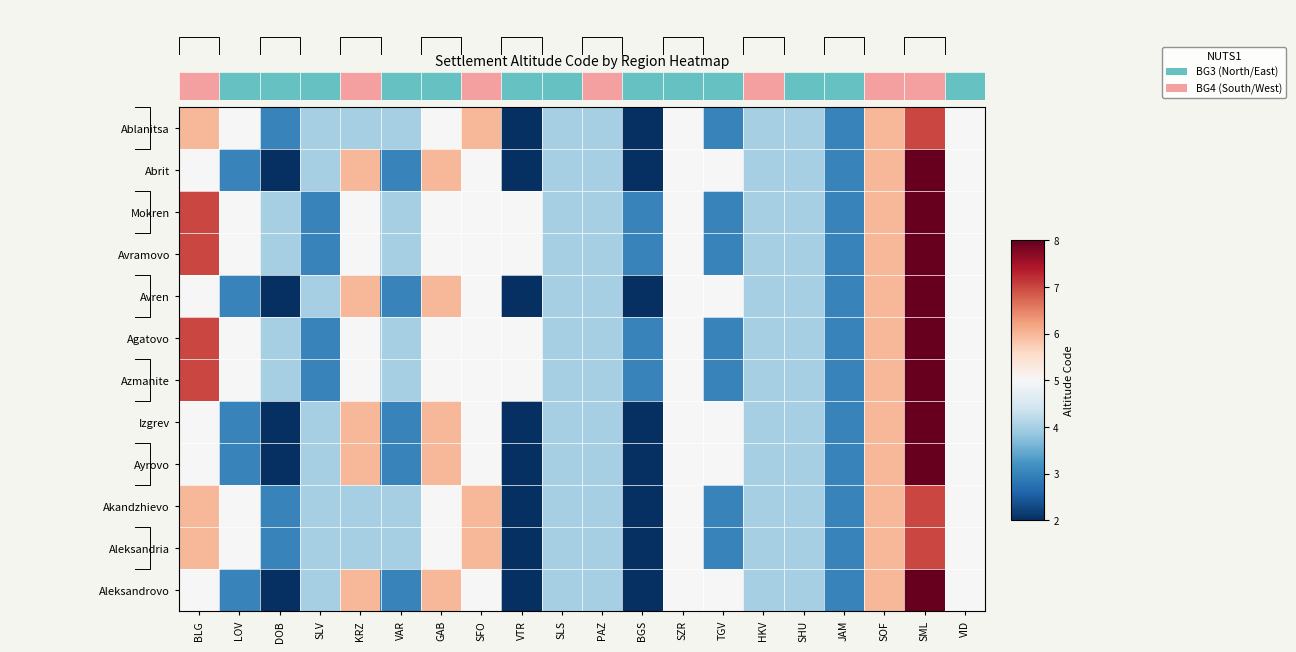

Reading left to right, transcribe all the data shown in this chart.

Ablanitsa: BLG=6	LOV=5	DOB=3	SLV=4	KRZ=4	VAR=4	GAB=5	SFO=6	VTR=2	SLS=4	PAZ=4	BGS=2	SZR=5	TGV=3	HKV=4	SHU=4	JAM=3	SOF=6	SML=7	VID=5
Abrit: BLG=5	LOV=3	DOB=2	SLV=4	KRZ=6	VAR=3	GAB=6	SFO=5	VTR=2	SLS=4	PAZ=4	BGS=2	SZR=5	TGV=5	HKV=4	SHU=4	JAM=3	SOF=6	SML=8	VID=5
Mokren: BLG=7	LOV=5	DOB=4	SLV=3	KRZ=5	VAR=4	GAB=5	SFO=5	VTR=5	SLS=4	PAZ=4	BGS=3	SZR=5	TGV=3	HKV=4	SHU=4	JAM=3	SOF=6	SML=8	VID=5
Avramovo: BLG=7	LOV=5	DOB=4	SLV=3	KRZ=5	VAR=4	GAB=5	SFO=5	VTR=5	SLS=4	PAZ=4	BGS=3	SZR=5	TGV=3	HKV=4	SHU=4	JAM=3	SOF=6	SML=8	VID=5
Avren: BLG=5	LOV=3	DOB=2	SLV=4	KRZ=6	VAR=3	GAB=6	SFO=5	VTR=2	SLS=4	PAZ=4	BGS=2	SZR=5	TGV=5	HKV=4	SHU=4	JAM=3	SOF=6	SML=8	VID=5
Agatovo: BLG=7	LOV=5	DOB=4	SLV=3	KRZ=5	VAR=4	GAB=5	SFO=5	VTR=5	SLS=4	PAZ=4	BGS=3	SZR=5	TGV=3	HKV=4	SHU=4	JAM=3	SOF=6	SML=8	VID=5
Azmanite: BLG=7	LOV=5	DOB=4	SLV=3	KRZ=5	VAR=4	GAB=5	SFO=5	VTR=5	SLS=4	PAZ=4	BGS=3	SZR=5	TGV=3	HKV=4	SHU=4	JAM=3	SOF=6	SML=8	VID=5
Izgrev: BLG=5	LOV=3	DOB=2	SLV=4	KRZ=6	VAR=3	GAB=6	SFO=5	VTR=2	SLS=4	PAZ=4	BGS=2	SZR=5	TGV=5	HKV=4	SHU=4	JAM=3	SOF=6	SML=8	VID=5
Ayrovo: BLG=5	LOV=3	DOB=2	SLV=4	KRZ=6	VAR=3	GAB=6	SFO=5	VTR=2	SLS=4	PAZ=4	BGS=2	SZR=5	TGV=5	HKV=4	SHU=4	JAM=3	SOF=6	SML=8	VID=5
Akandzhievo: BLG=6	LOV=5	DOB=3	SLV=4	KRZ=4	VAR=4	GAB=5	SFO=6	VTR=2	SLS=4	PAZ=4	BGS=2	SZR=5	TGV=3	HKV=4	SHU=4	JAM=3	SOF=6	SML=7	VID=5
Aleksandria: BLG=6	LOV=5	DOB=3	SLV=4	KRZ=4	VAR=4	GAB=5	SFO=6	VTR=2	SLS=4	PAZ=4	BGS=2	SZR=5	TGV=3	HKV=4	SHU=4	JAM=3	SOF=6	SML=7	VID=5
Aleksandrovo: BLG=5	LOV=3	DOB=2	SLV=4	KRZ=6	VAR=3	GAB=6	SFO=5	VTR=2	SLS=4	PAZ=4	BGS=2	SZR=5	TGV=5	HKV=4	SHU=4	JAM=3	SOF=6	SML=8	VID=5